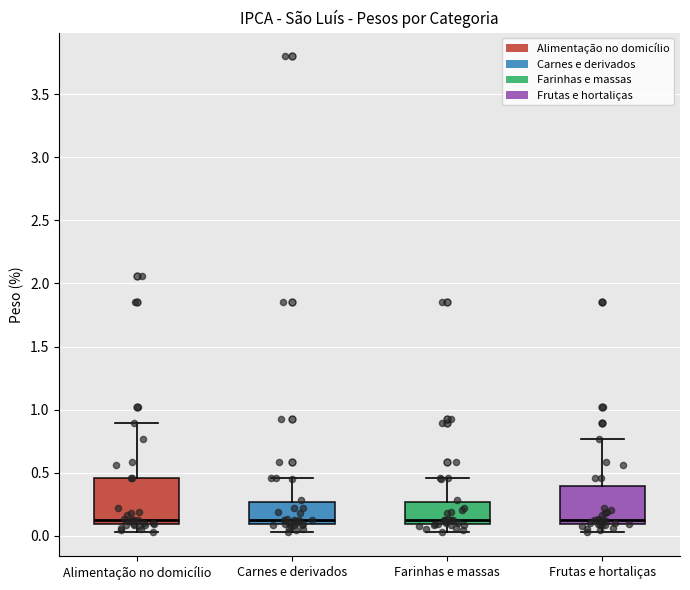

Where does the upper whisker of the box for Alimentação no domicílio end on the y-axis? The values are not printed on the chart, so give them approximately, as read against the axis.

0.90